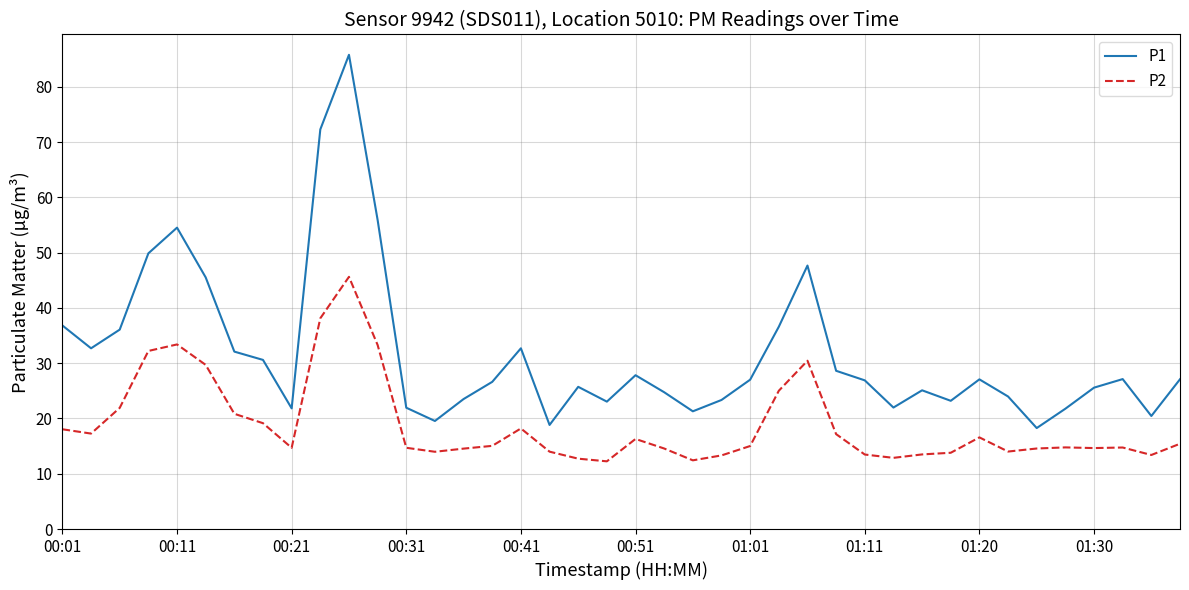

True or false: P1 and P2 cross at least once.

False